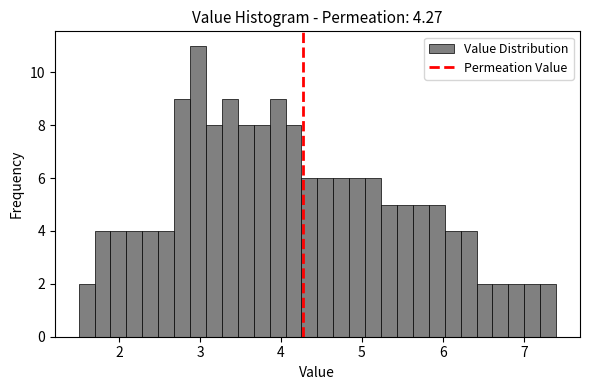

Around what value on the x-axis is the tallest bar? Give the approximate position of its centre, as read against the axis.

3.0